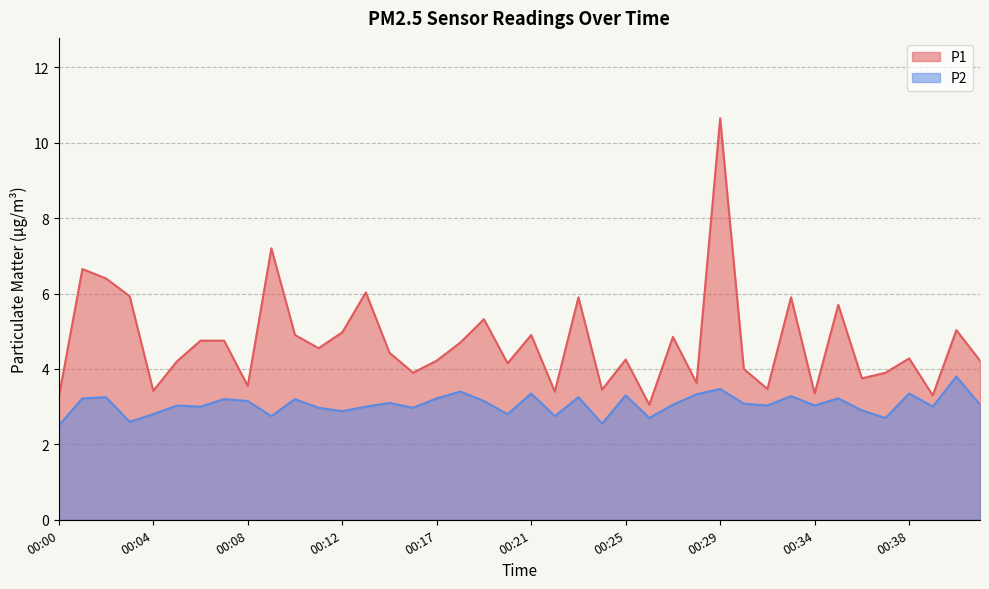

How many values in the P2 series exceed 3?

24